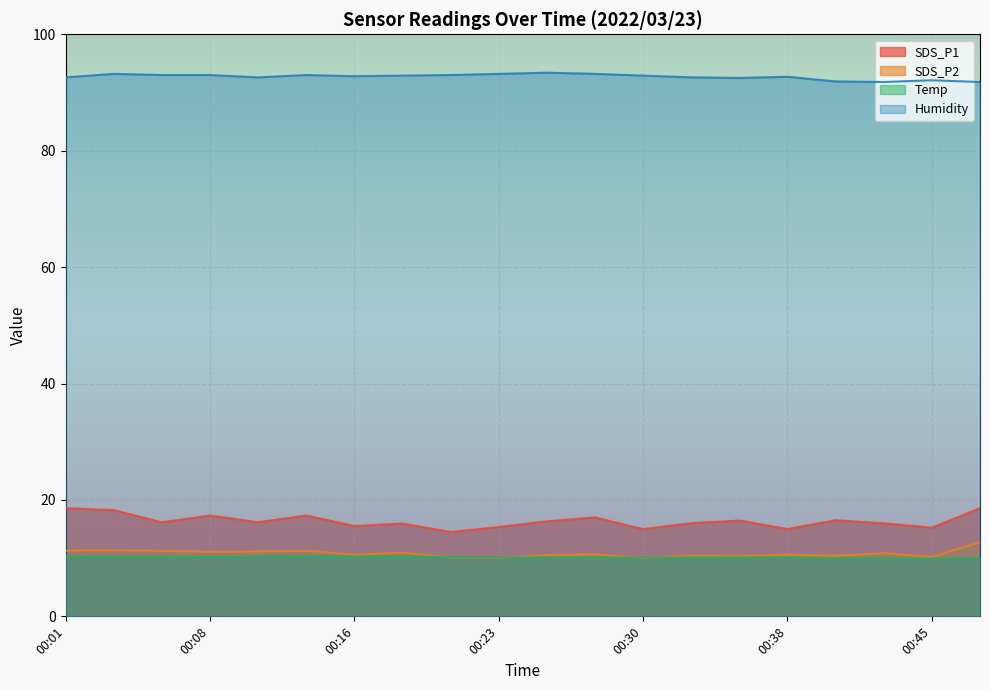

How many data points does each series have?

20